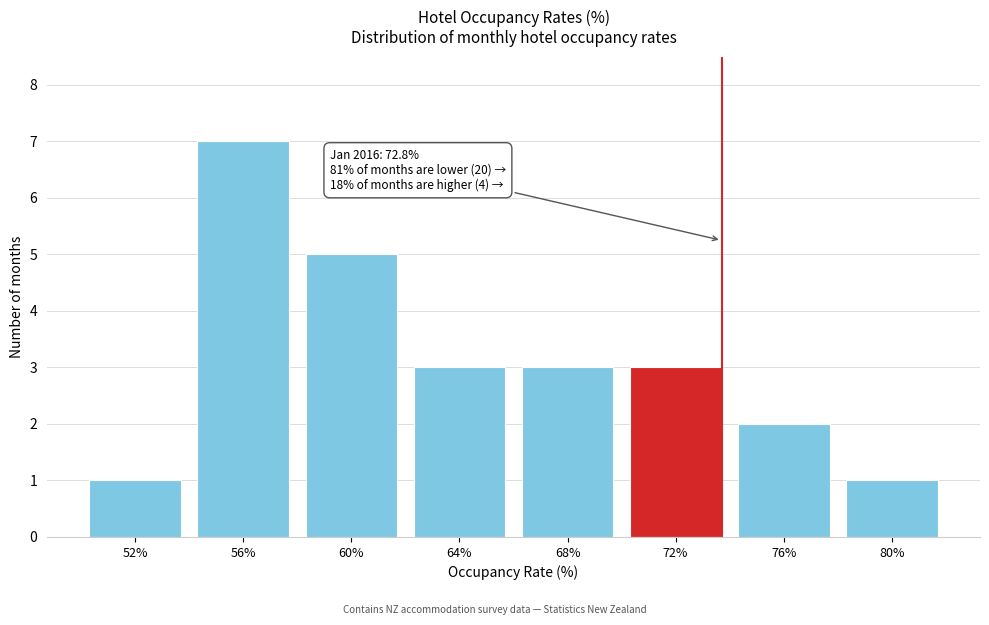

Reading right to left, extract all data points from this chart.

1	2	3	3	3	5	7	1